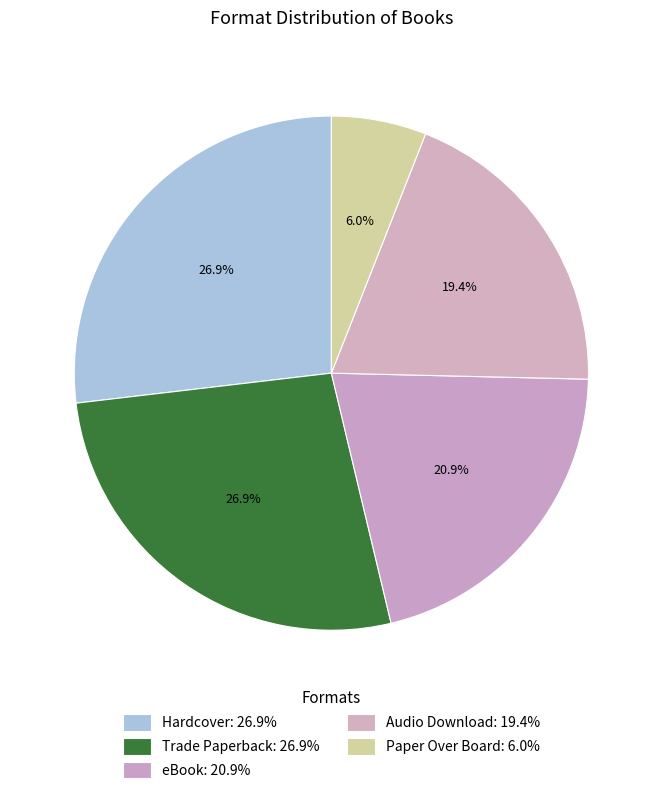

Is it true that eBook is 21% of the pie?

True